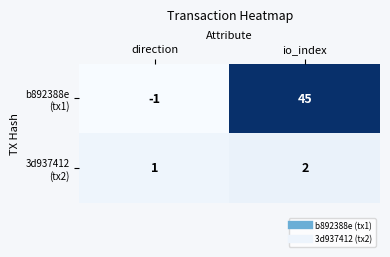

What is the greatest value displayed?

45